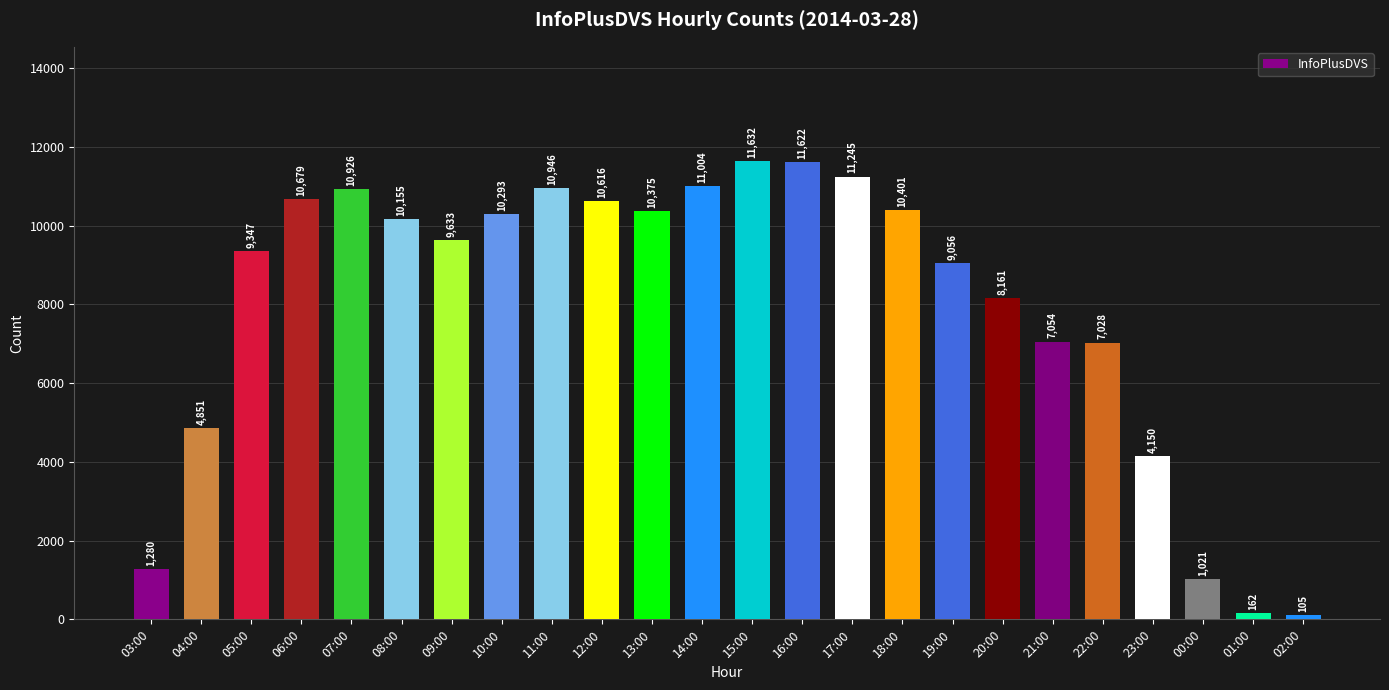

Which category has the highest value across all series?

15:00